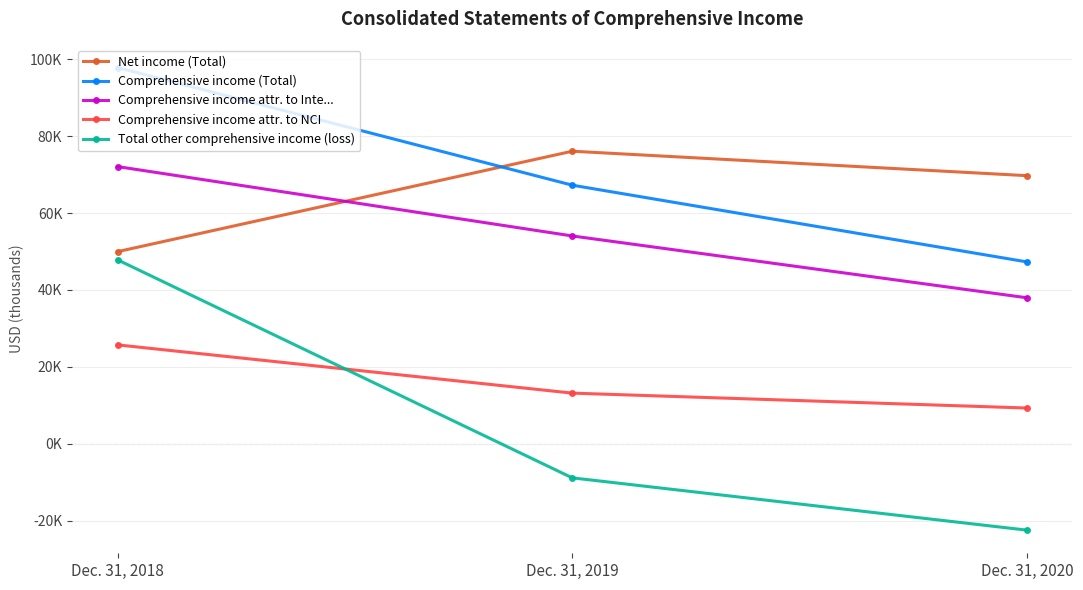

At how many categories does at least one series exceed 56510?

3